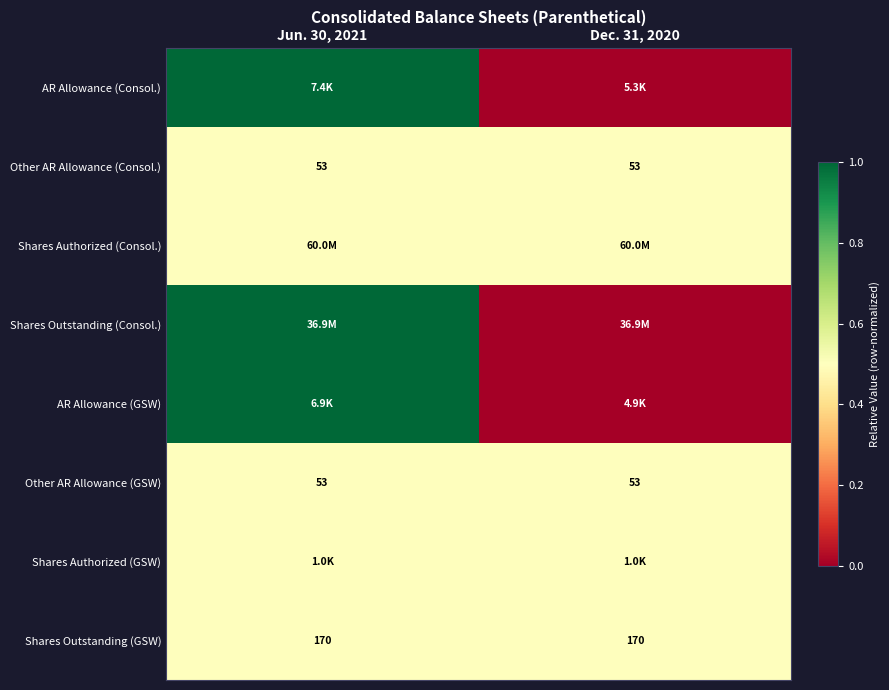

What is the spread (max minus min) of values at Dec. 31, 2020?

0.5